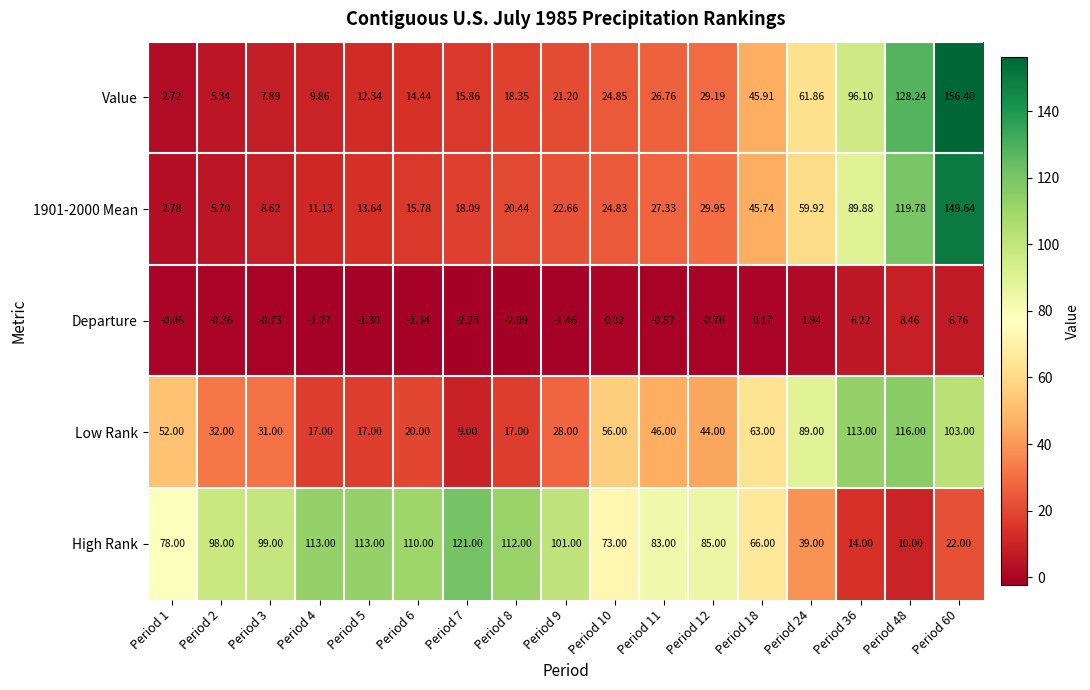

What is the lowest value of the Low Rank series?

9.0